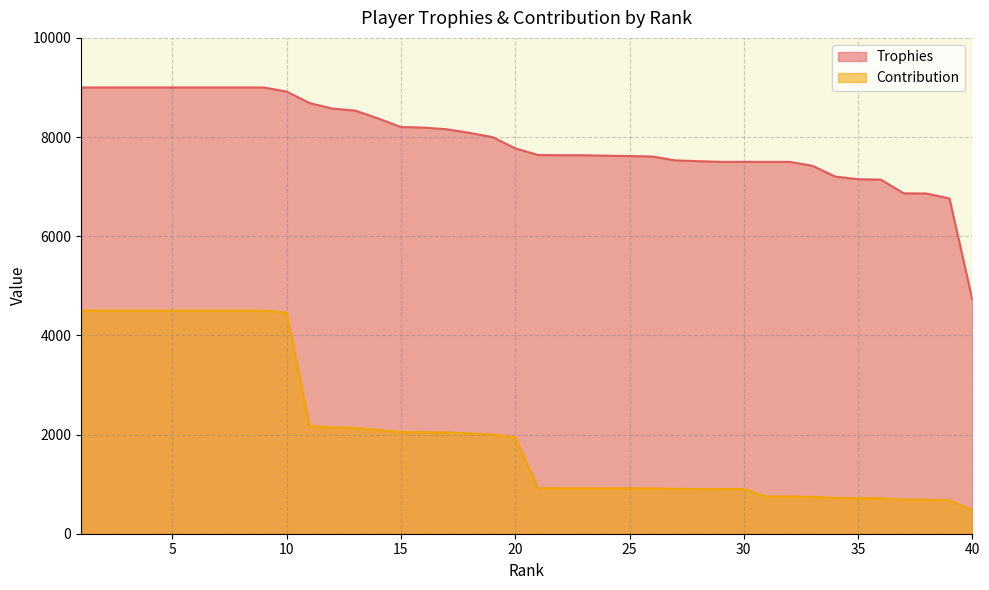

True or false: Contribution has a value of 1888 at 6.

False